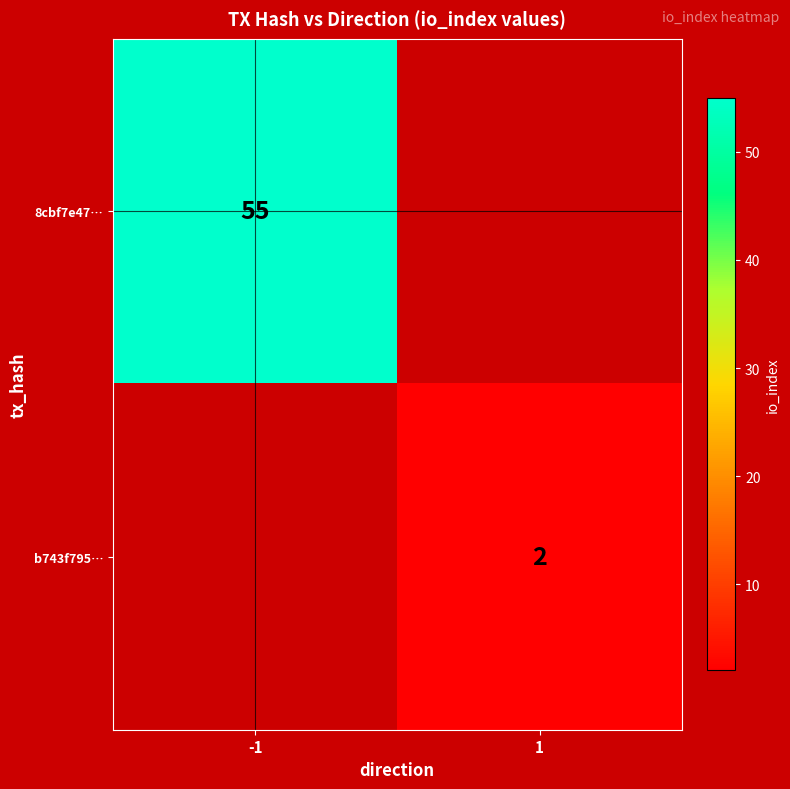

What is the maximum value shown in the chart?

55.0